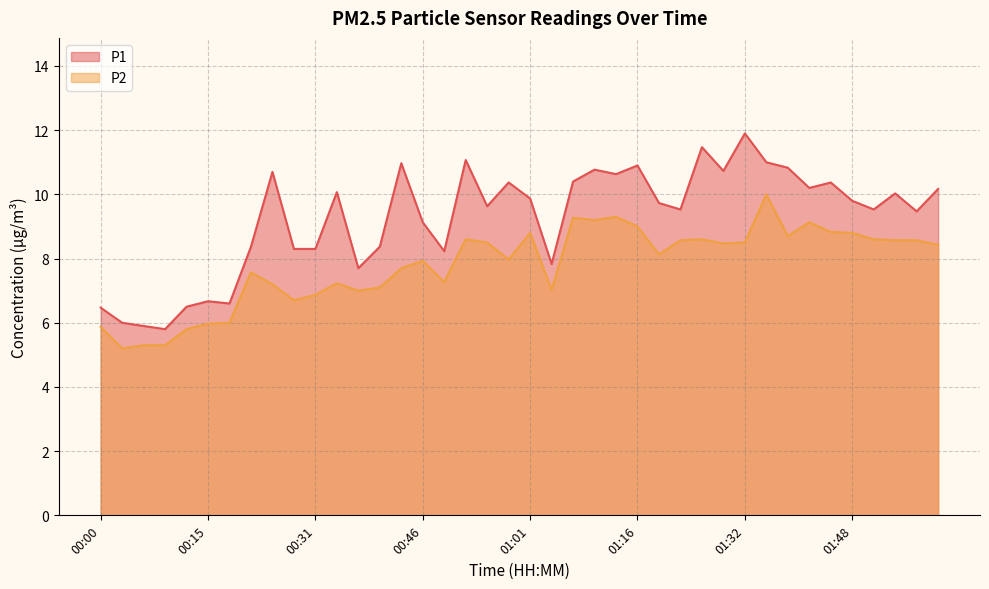

The P1 series shows 4.3 at 00:46. True or false?

False